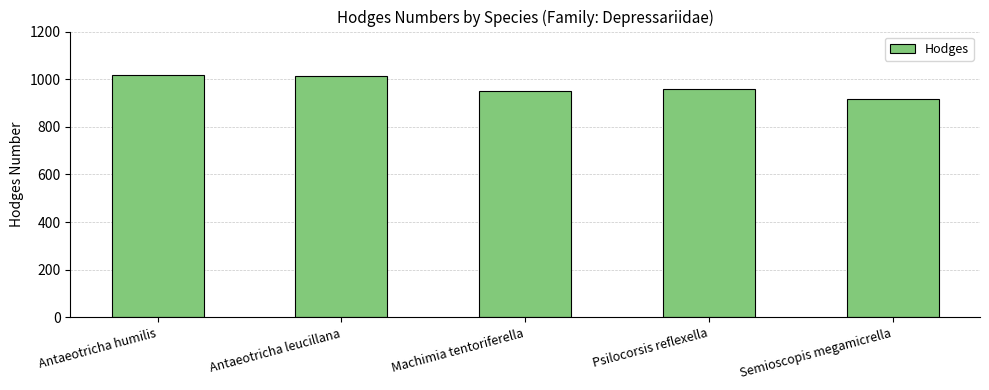

Is it true that the value at Psilocorsis reflexella is 249?

False